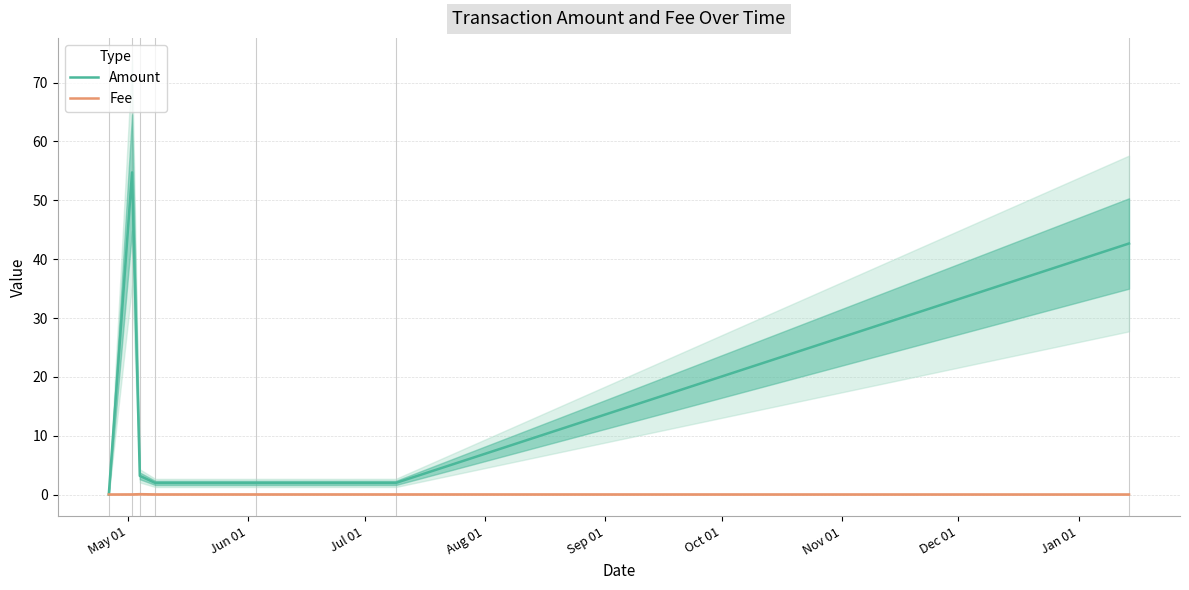

How many lines are shown in the chart?

2